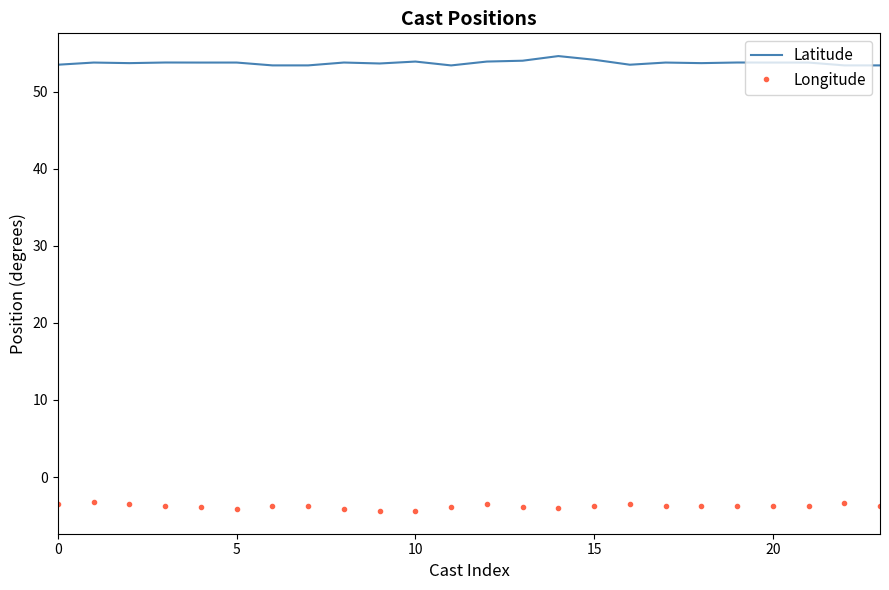

True or false: Longitude and Latitude cross at least once.

False